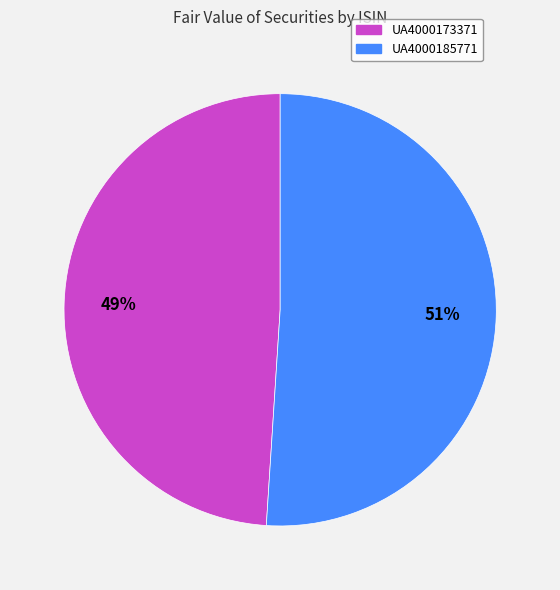

To the nearest percent, what portion does UA4000173371 represent?

49%